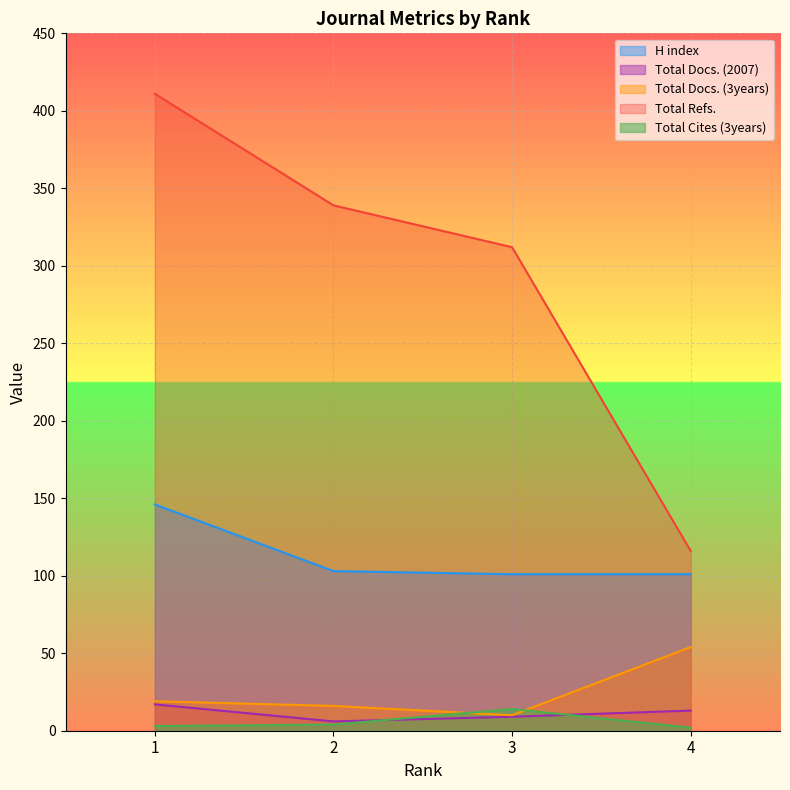

The H index series shows 103 at 2. True or false?

True